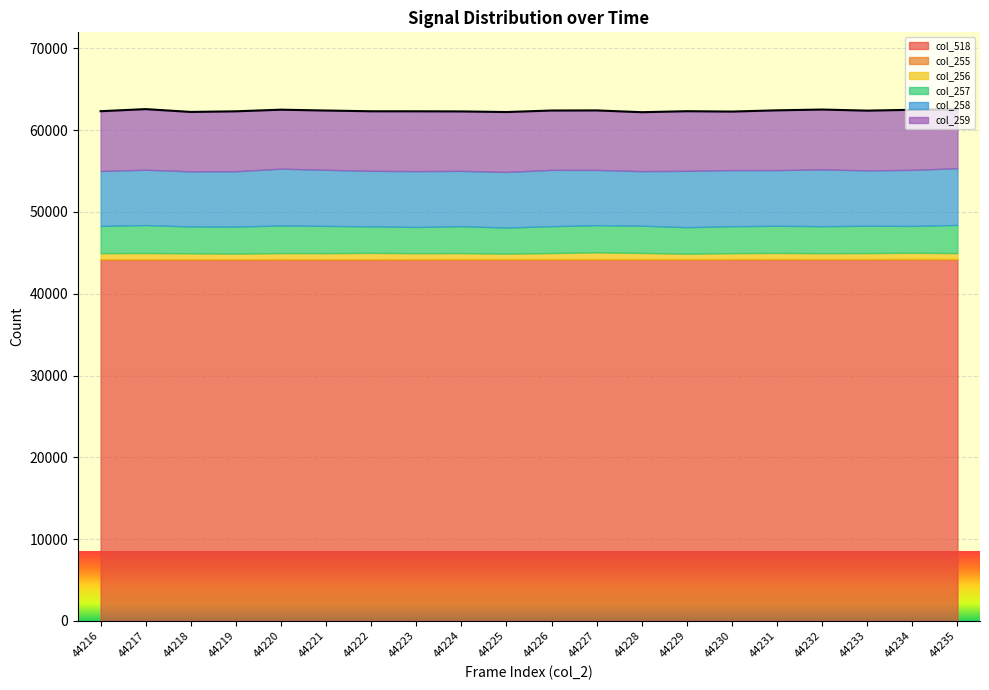

What is the difference between the maximum and minimum values in the col_258 series?

276